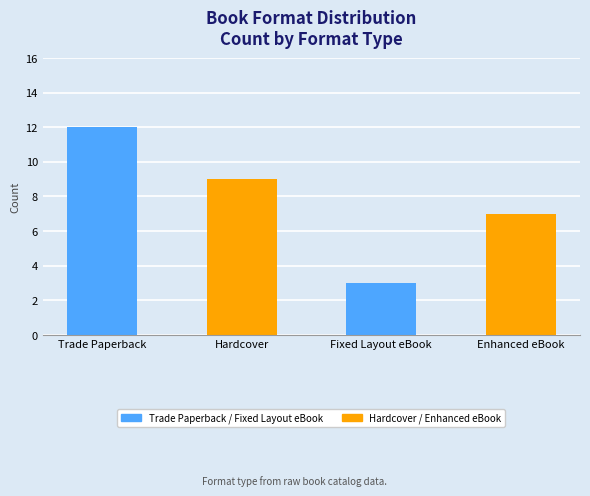

Where is the data nearest to the value 7?

Enhanced eBook